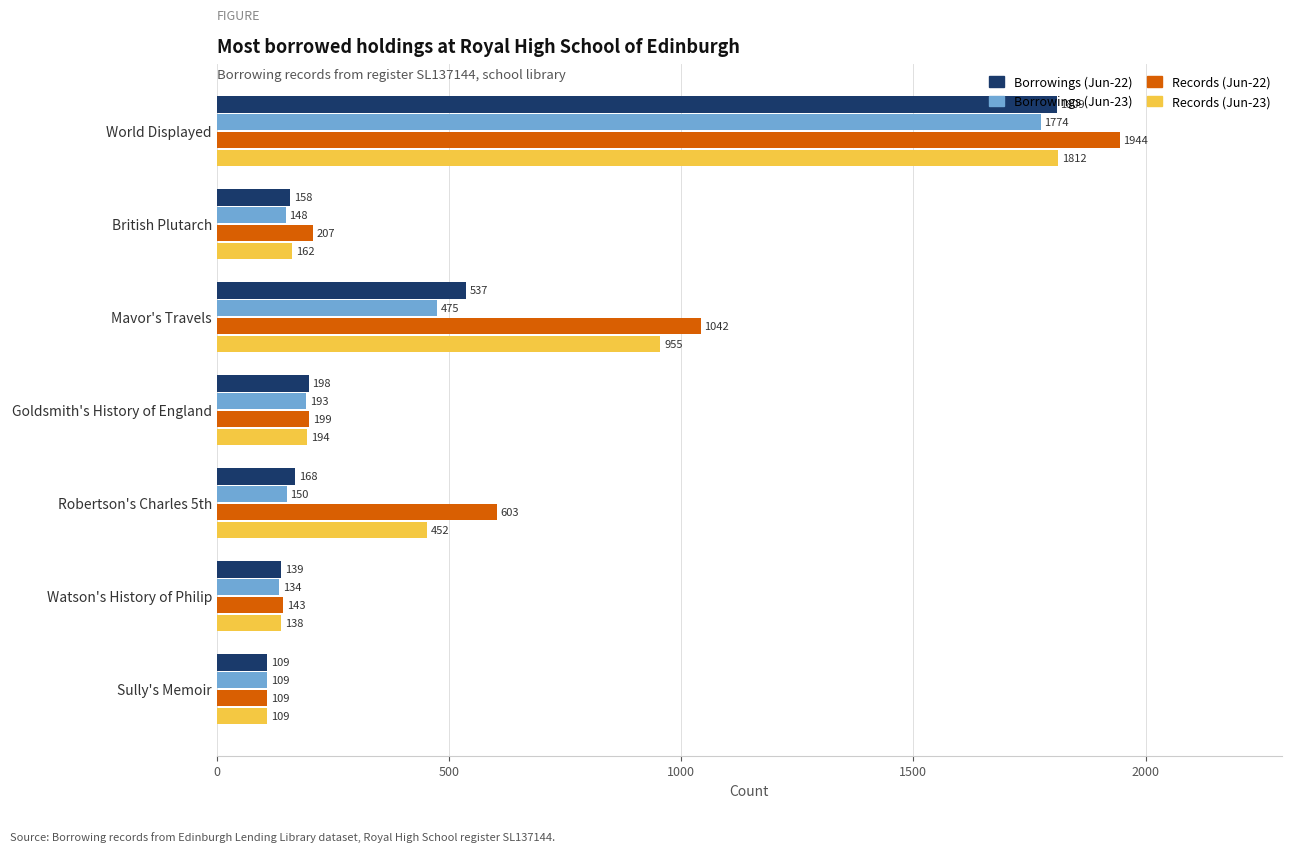

What is the sum of all Records (Jun-23) values?

3822